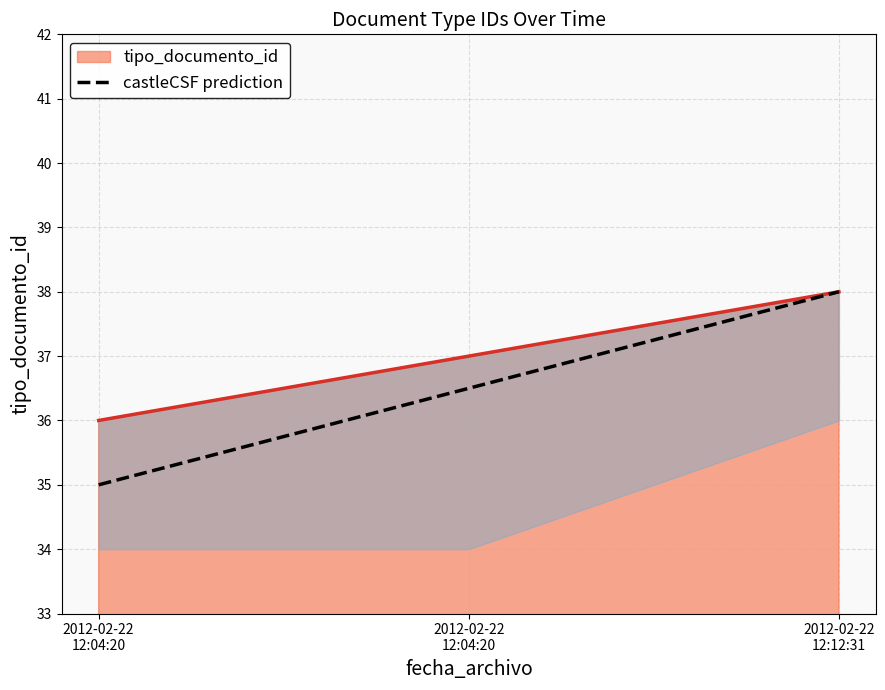

Reading left to right, what are all the values shown in this chart?

2012-02-22 12:12:31=38	2012-02-22 12:04:20=36	2012-02-22 12:04:20=37